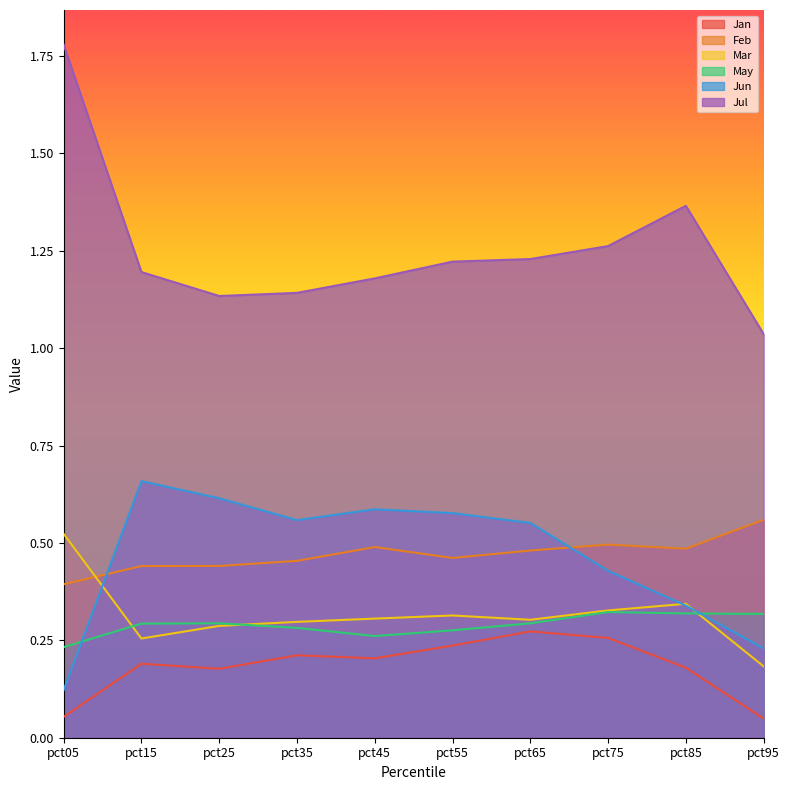

True or false: Jun has more than 2 points higher than both neighbors.

False